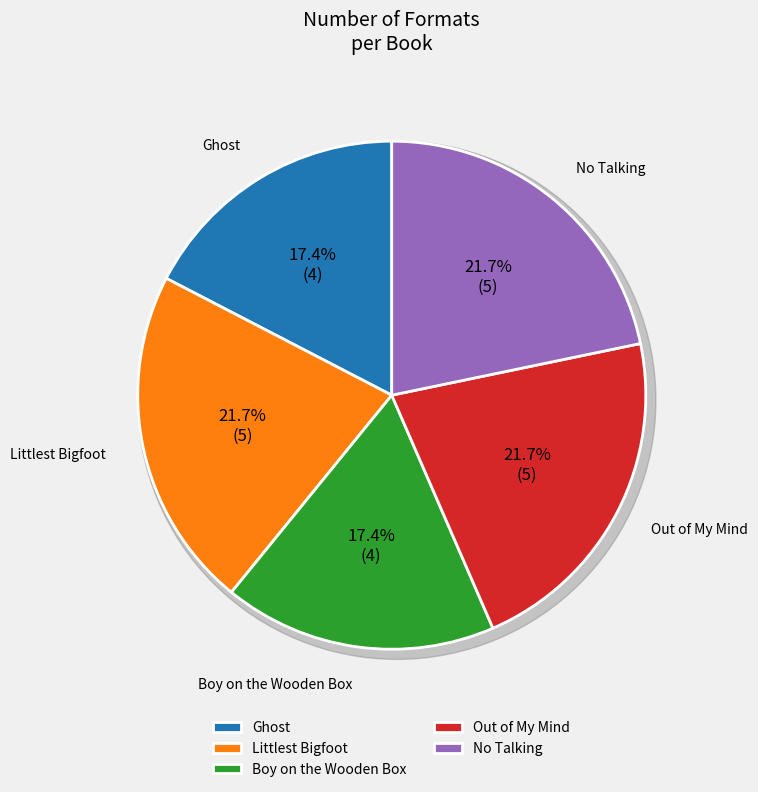

Is there a majority slice in this chart?

No